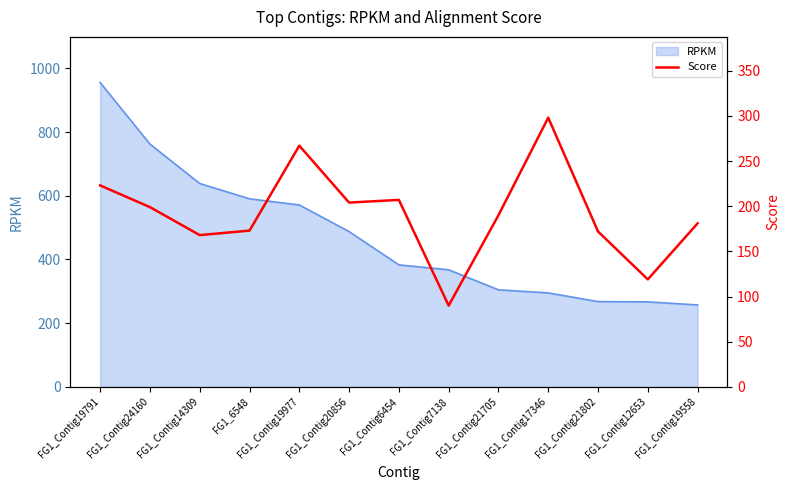

At which category does the chart reach its minimum across all series?

FG1_Contig7138